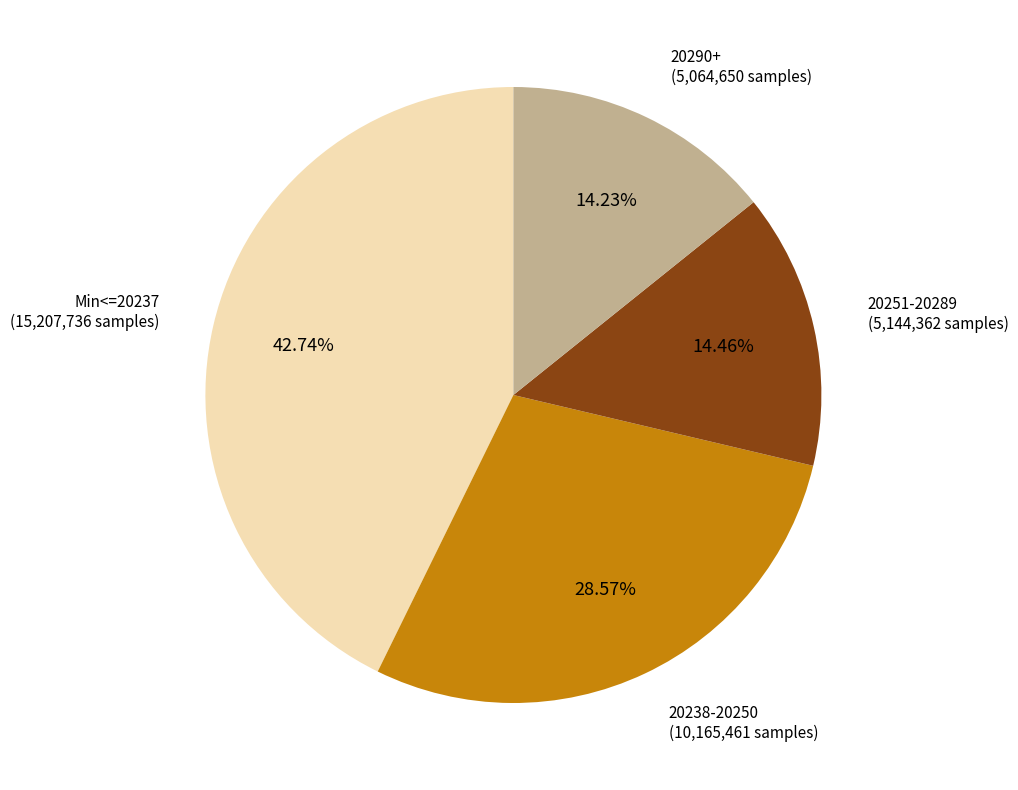

Approximately how many times larger is the value at 20238-20250 (10,165,461 samples) compared to 20290+ (5,064,650 samples)?

2.0